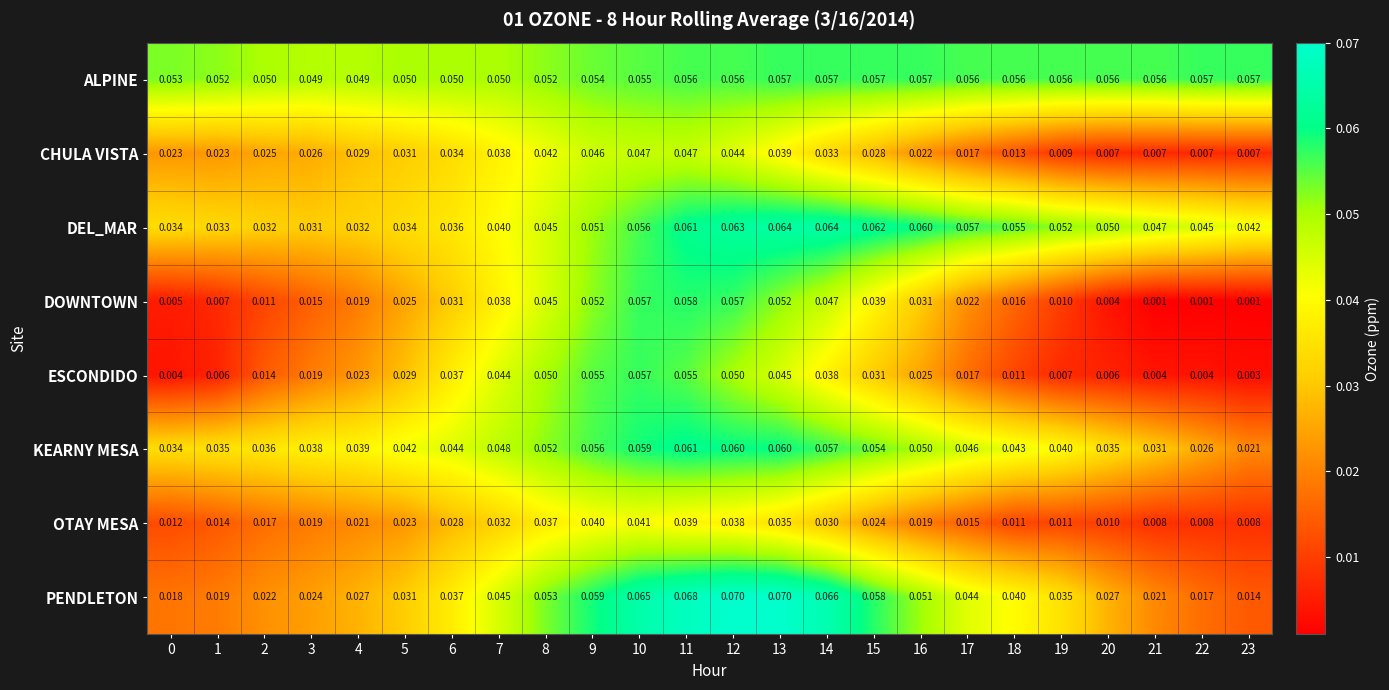

Rank the series at 16 from lowest to highest value.

OTAY MESA, CHULA VISTA, ESCONDIDO, DOWNTOWN, KEARNY MESA, PENDLETON, ALPINE, DEL_MAR